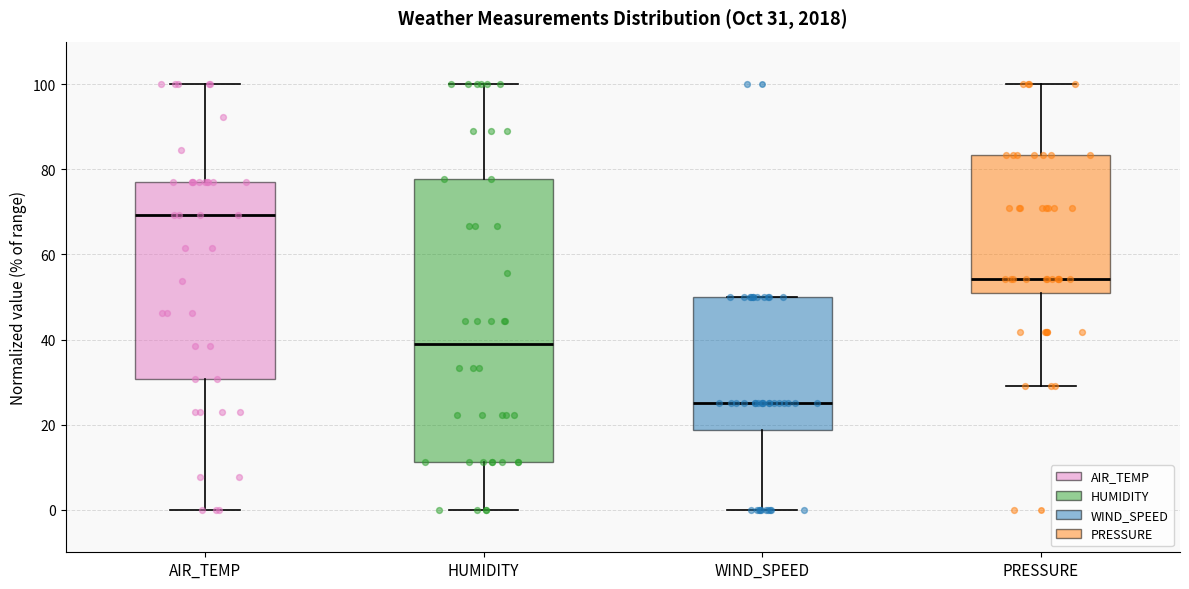

Which box's median line is the highest?

AIR_TEMP